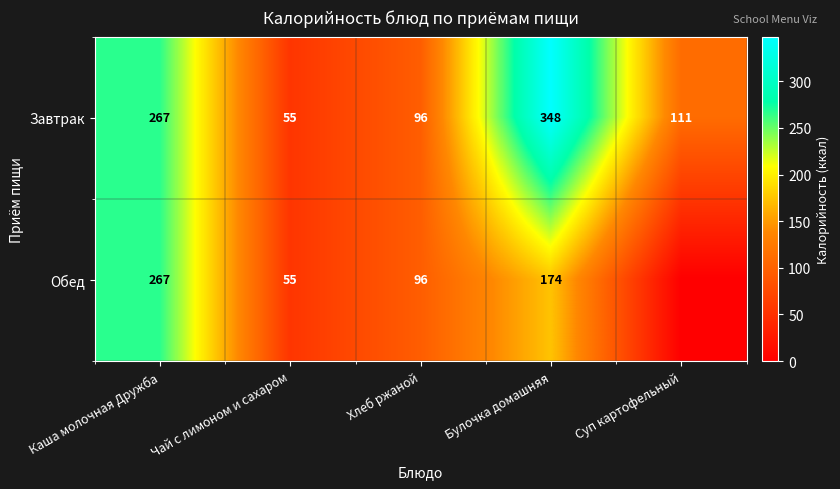

What is the total value across all series at Каша молочная Дружба?

534